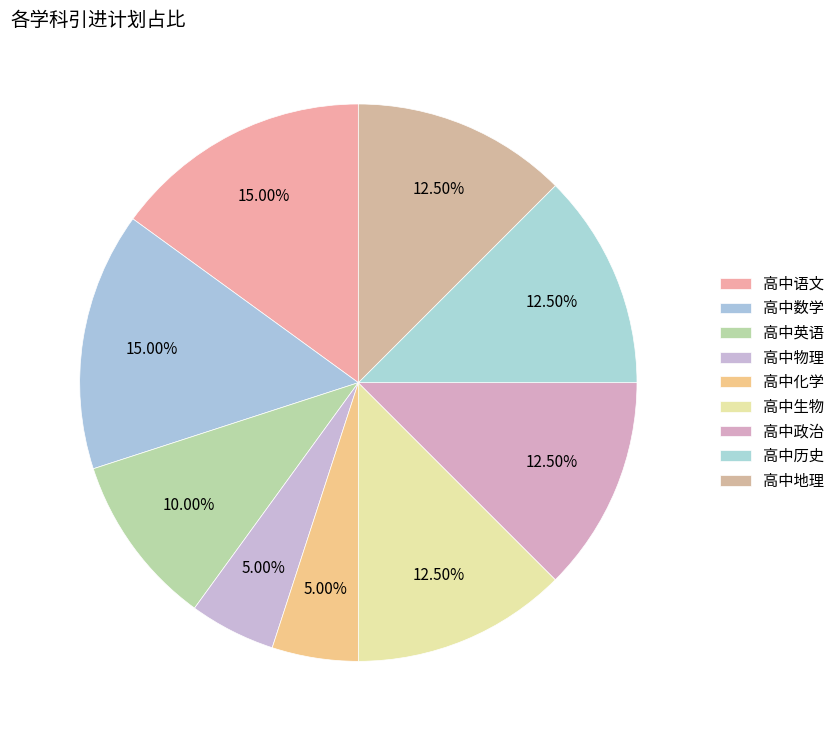

What portion of the pie excludes 高中地理?

87.5%